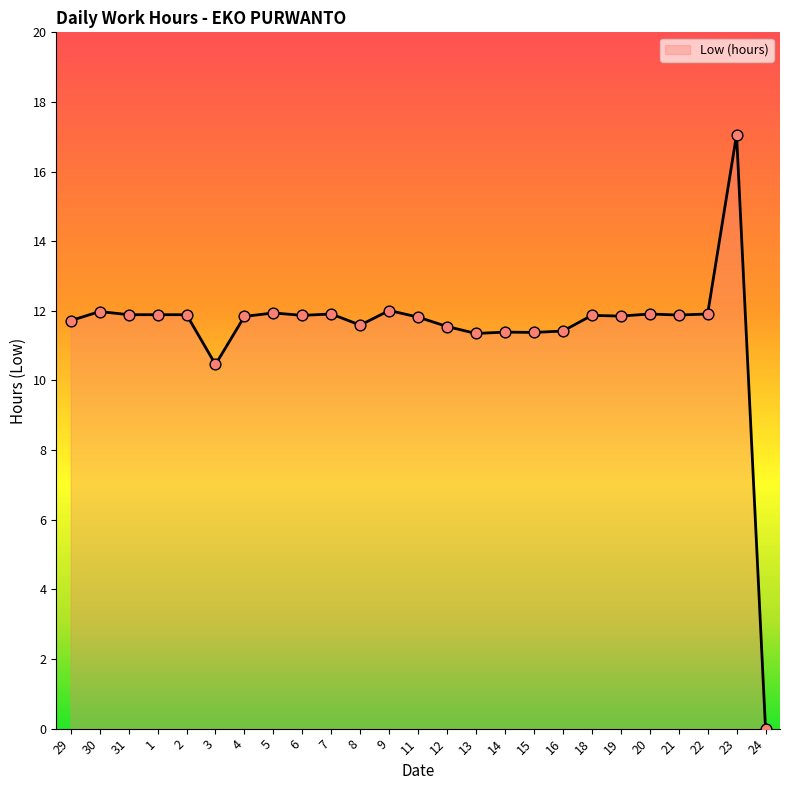

What is the change in value from 31 to 15?

-0.5